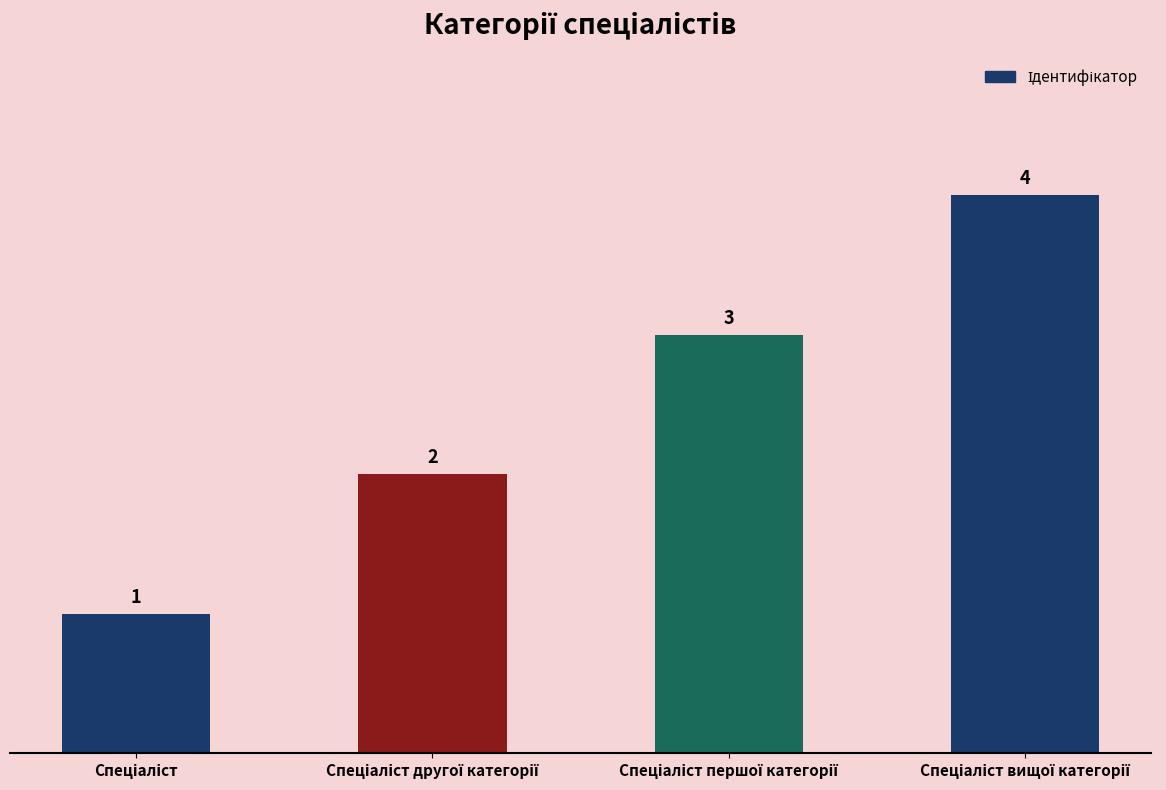

What is the value of the 3rd bar from the left?

3